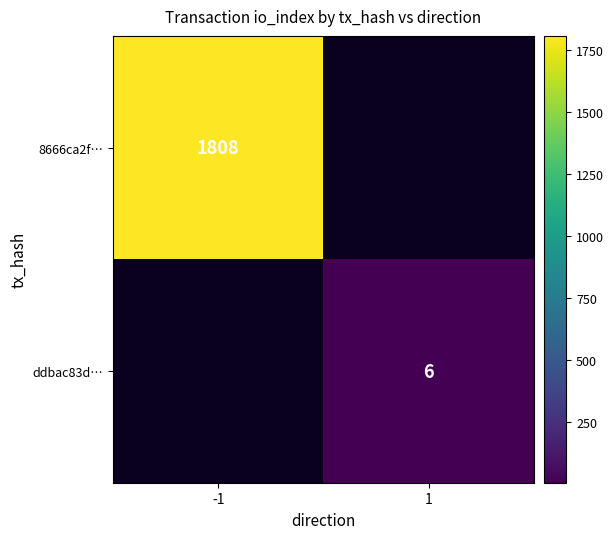

The value of 8666ca2f… at -1 is 1808. True or false?

True